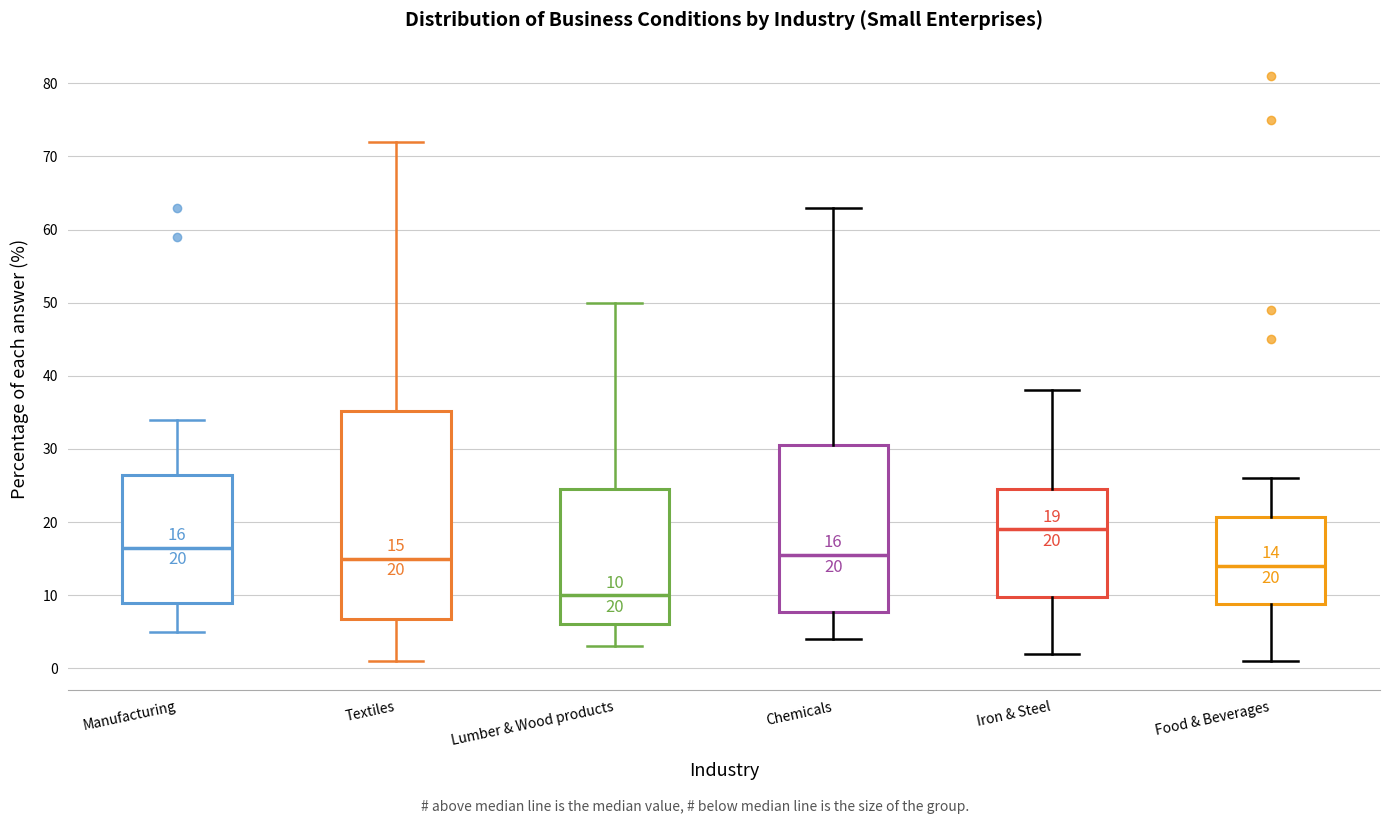

Which box's median line is the highest?

Iron & Steel